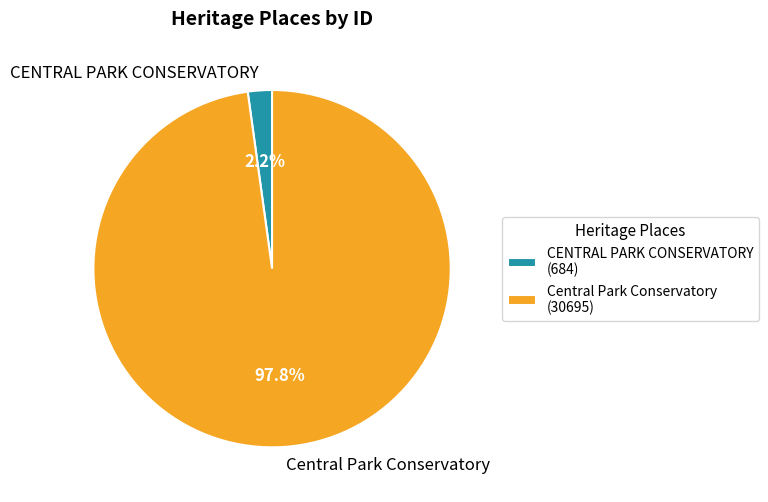

What is the majority slice?

Central Park Conservatory